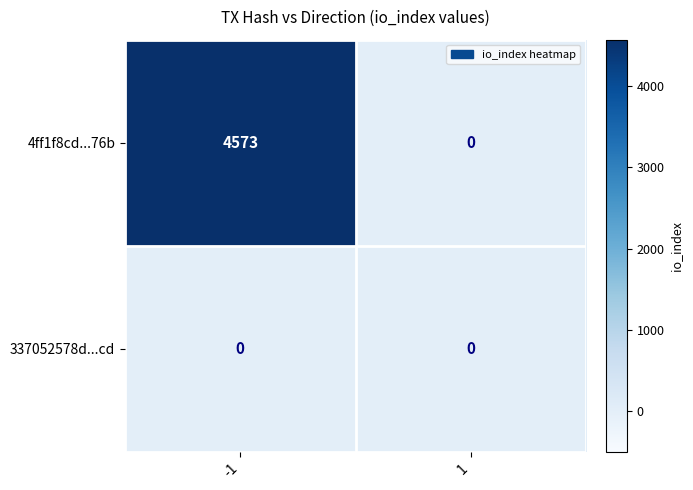

Which series has the largest range (max minus min)?

4ff1f8cd...76b